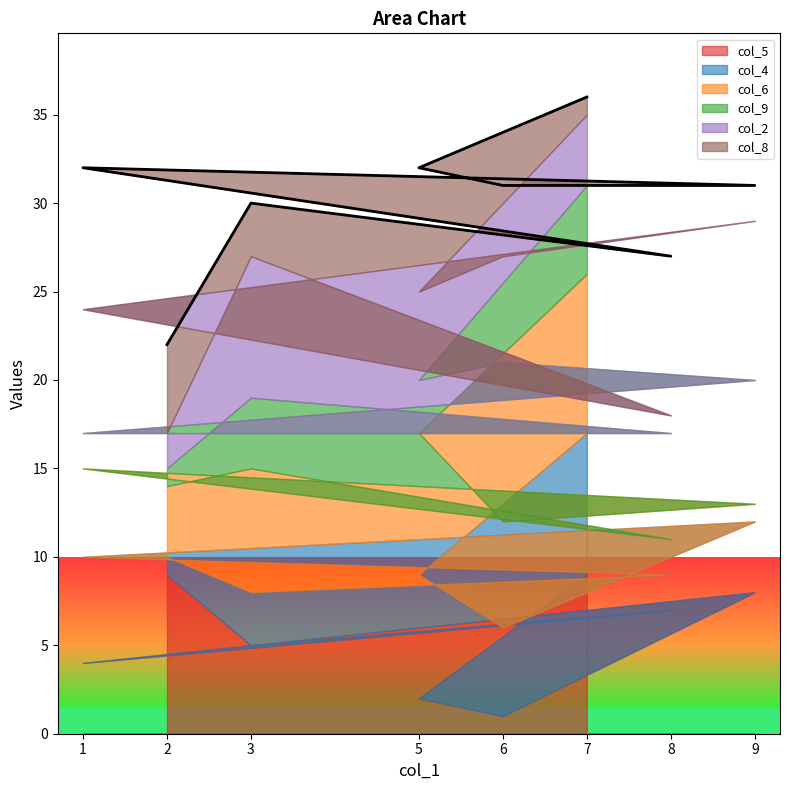

How many lines are shown in the chart?

6